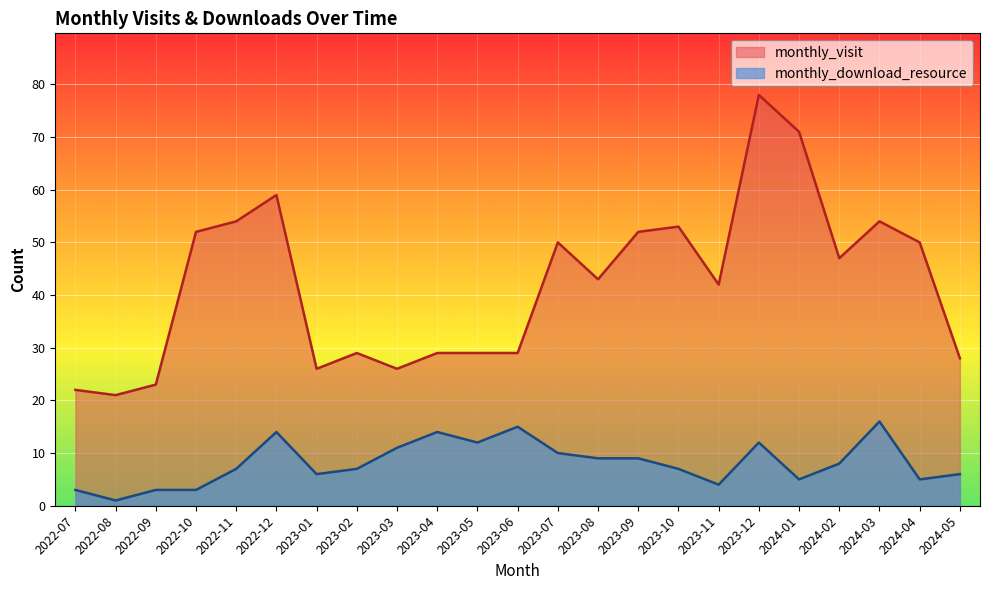

How many values in the monthly_visit series exceed 43?

11